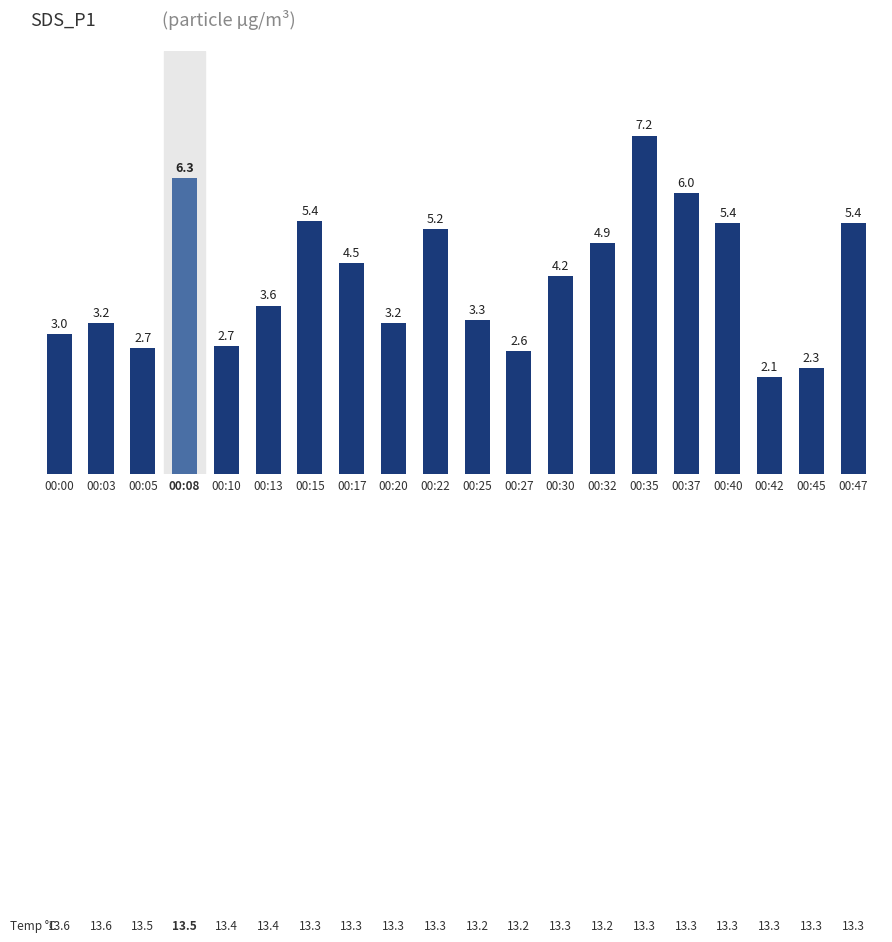

Count the number of values greater than 4.

10